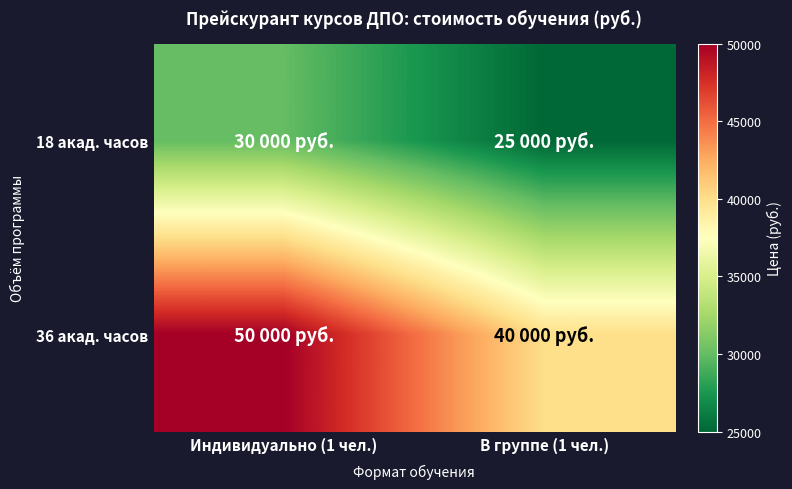

Reading left to right, extract all data points from this chart.

18 акад. часов: Индивидуально (1 чел.)=30000	В группе (1 чел.)=25000
36 акад. часов: Индивидуально (1 чел.)=50000	В группе (1 чел.)=40000